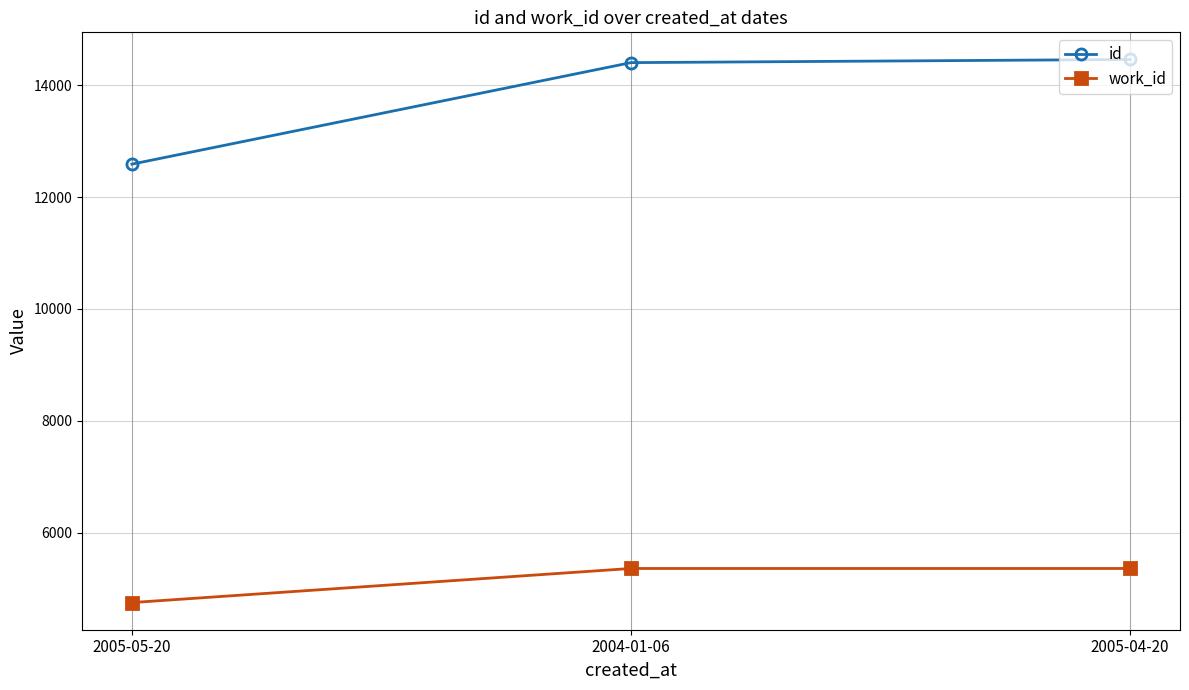

True or false: id has a value of 14456 at 2005-04-20.

True